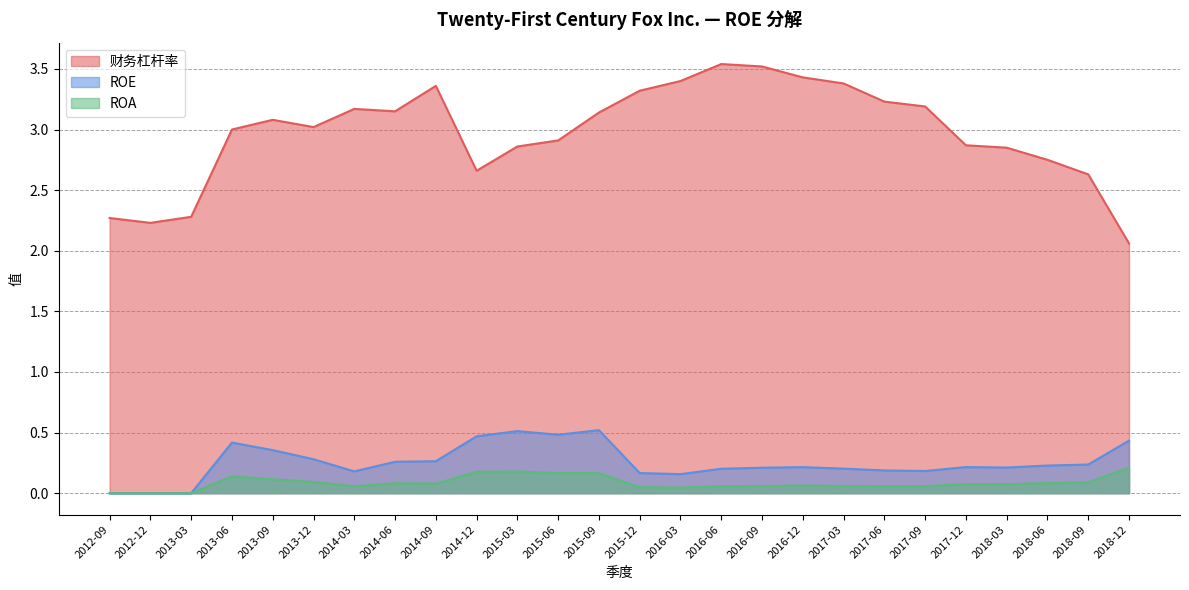

How many data points does each series have?

26